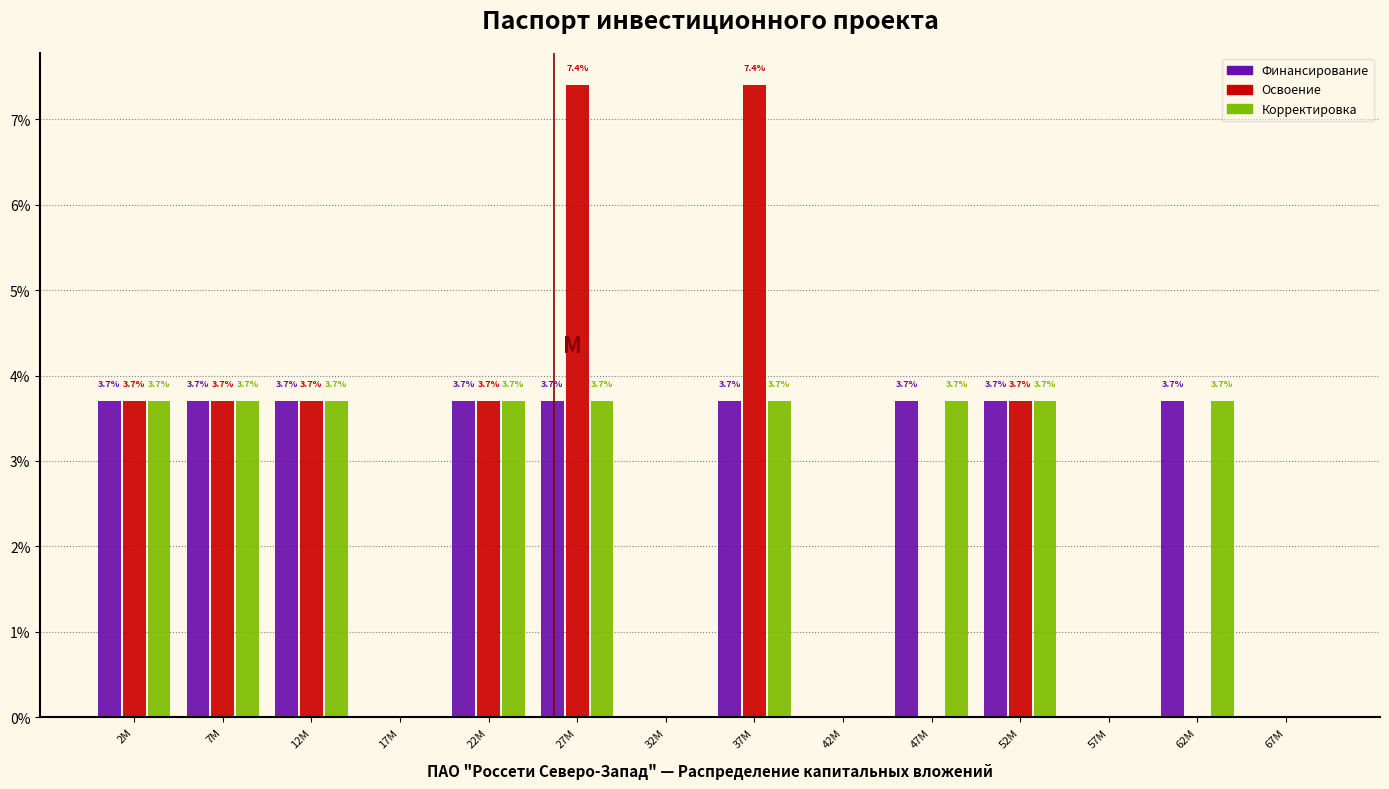

Reading right to left, list all the values displayed in this chart.

Финансирование: 67M=0.0	62M=3.7	57M=0.0	52M=3.7	47M=3.7	42M=0.0	37M=3.7	32M=0.0	27M=3.7	22M=3.7	17M=0.0	12M=3.7	7M=3.7	2M=3.7
Освоение: 67M=0.0	62M=0.0	57M=0.0	52M=3.7	47M=0.0	42M=0.0	37M=7.4	32M=0.0	27M=7.4	22M=3.7	17M=0.0	12M=3.7	7M=3.7	2M=3.7
Корректировка: 67M=0.0	62M=3.7	57M=0.0	52M=3.7	47M=3.7	42M=0.0	37M=3.7	32M=0.0	27M=3.7	22M=3.7	17M=0.0	12M=3.7	7M=3.7	2M=3.7